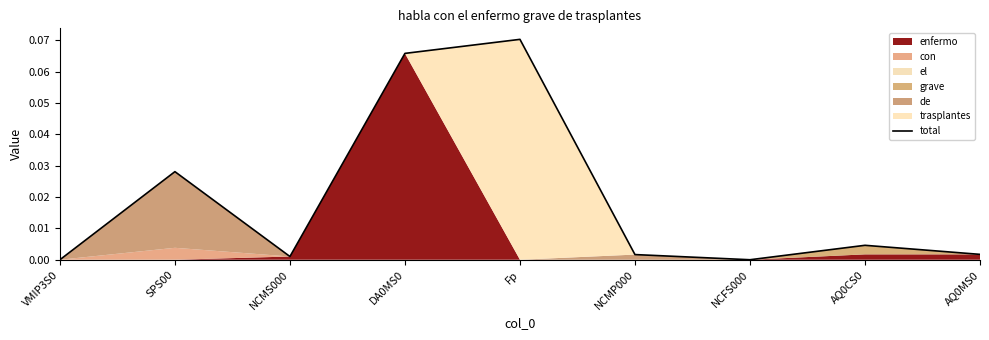

Reading left to right, extract all data points from this chart.

VMIP3S0=0.0	SPS00=0.0	NCMS000=0.0	DA0MS0=0.1	Fp=0.1	NCMP000=0.0	NCFS000=0.0	AQ0CS0=0.0	AQ0MS0=0.0